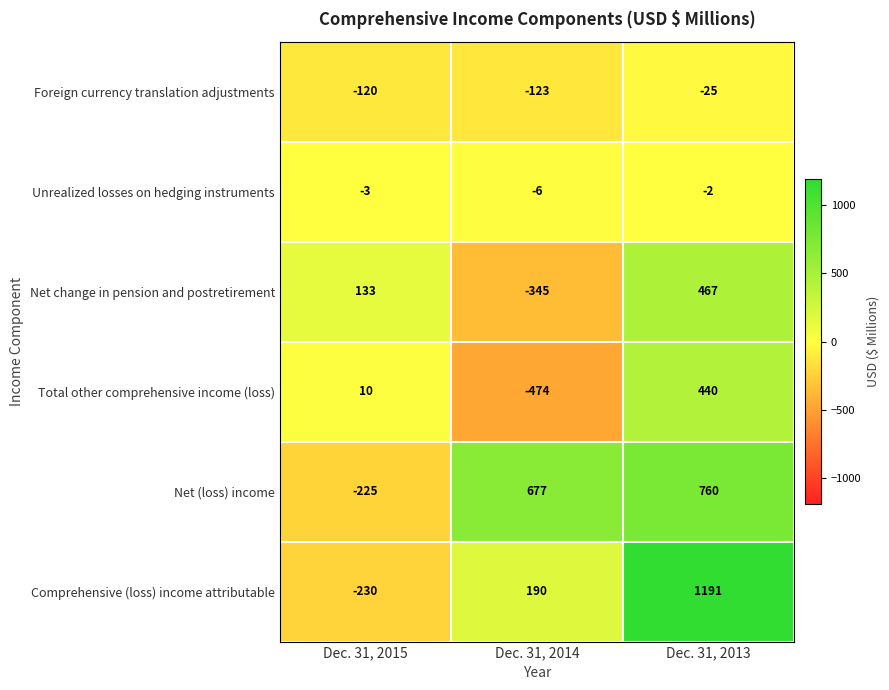

Is it true that Foreign currency translation adjustments equals -120 at Dec. 31, 2015?

True